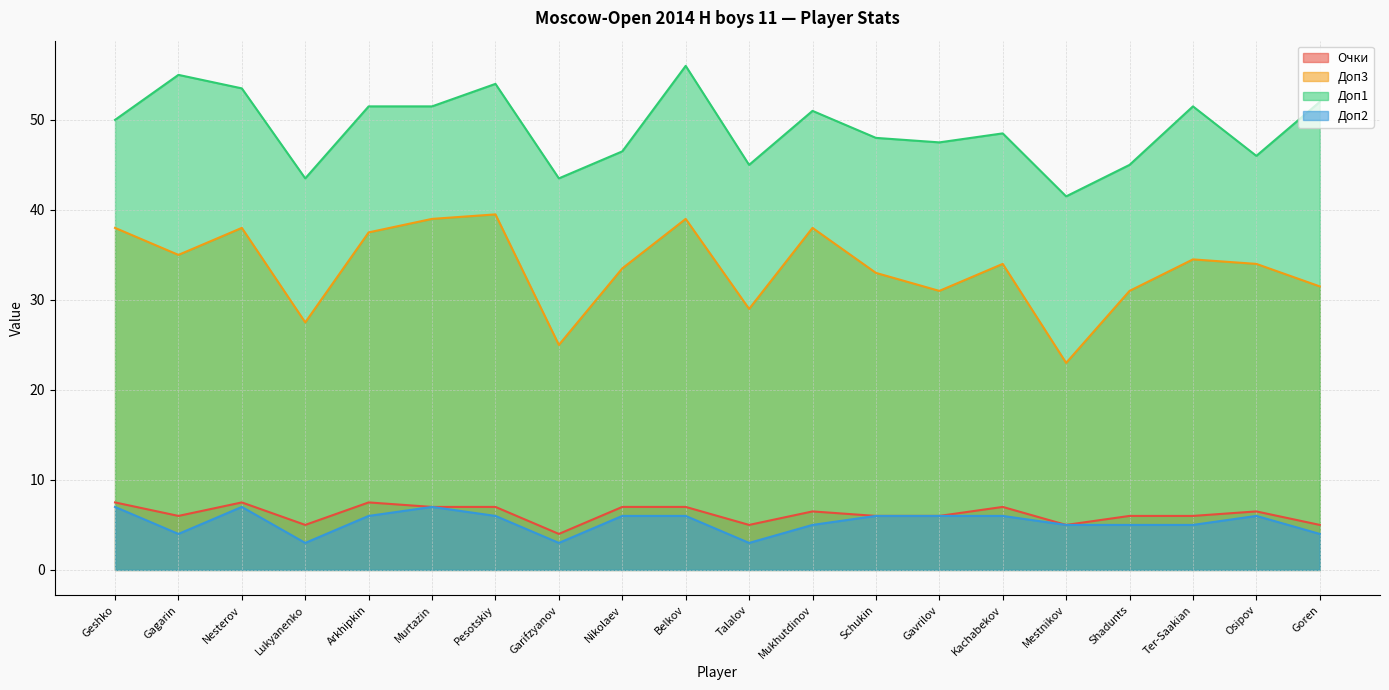

What position from the left is Mukhutdinov?

12